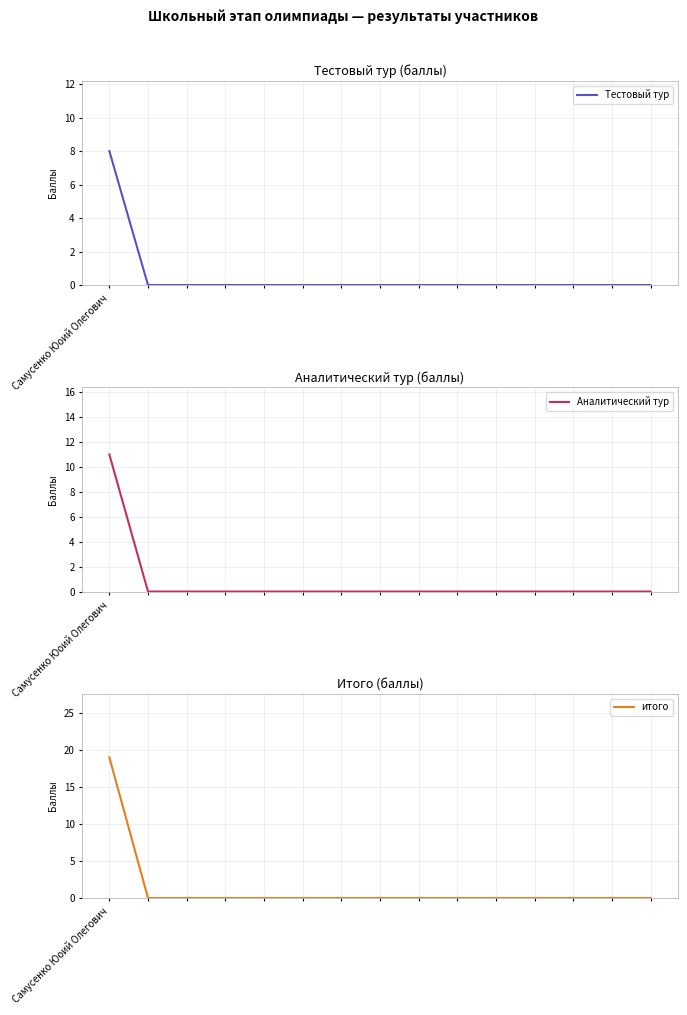

At which category does the chart reach its peak across all series?

Самусенко Юоий Олегович